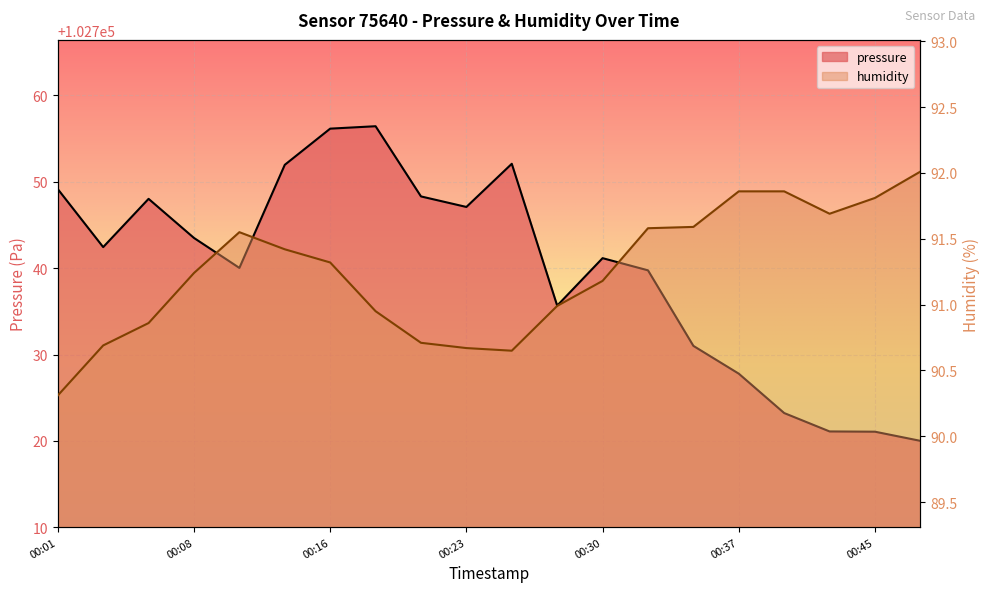

Which series changed the most between 00:01 and 00:37?

pressure